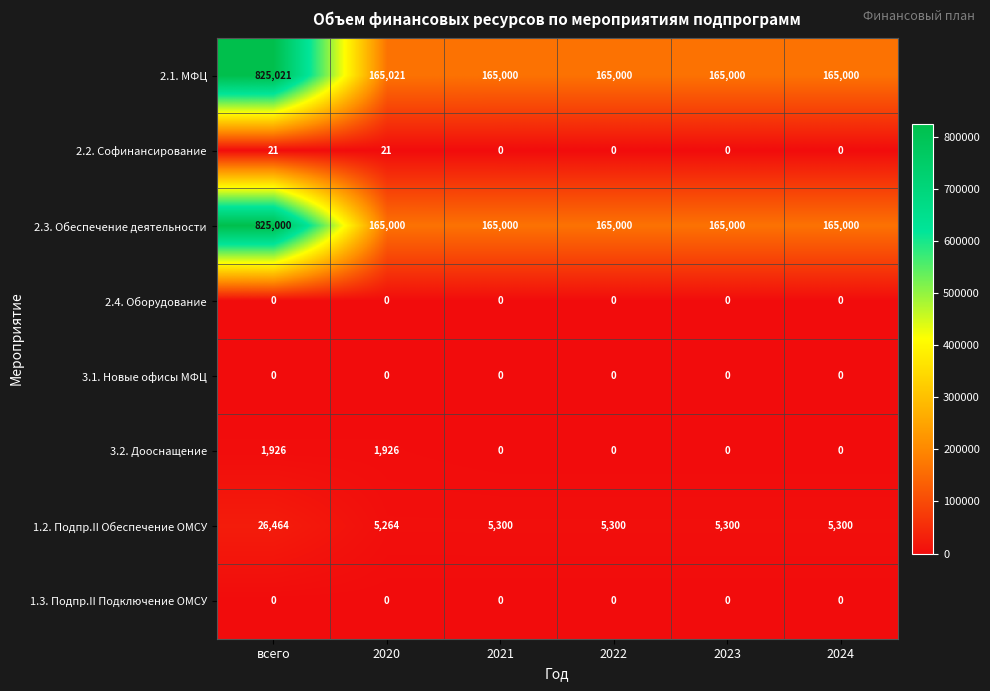

Which series has the largest range (max minus min)?

2.1. МФЦ